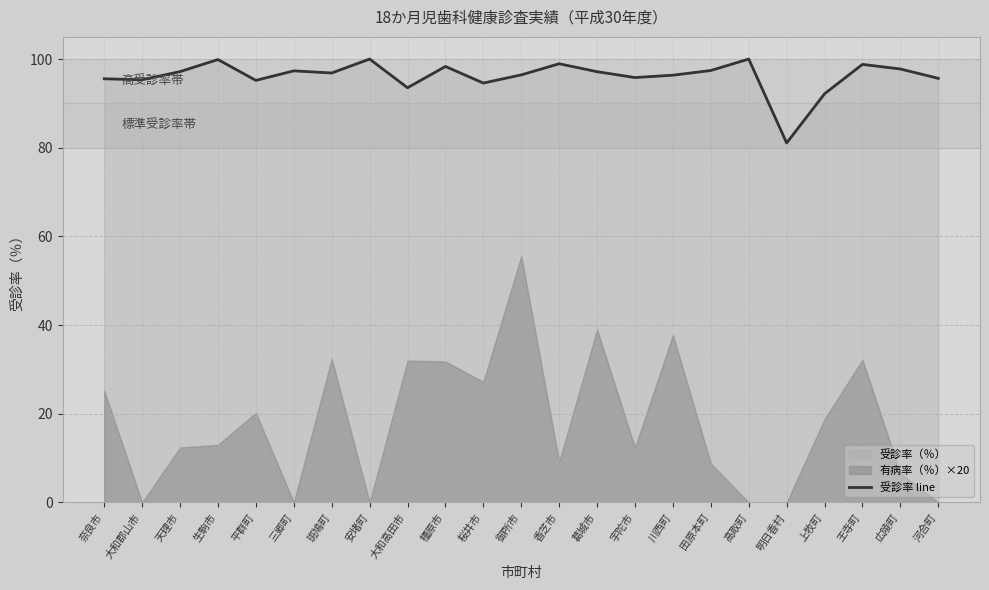

How many data points does each series have?

23